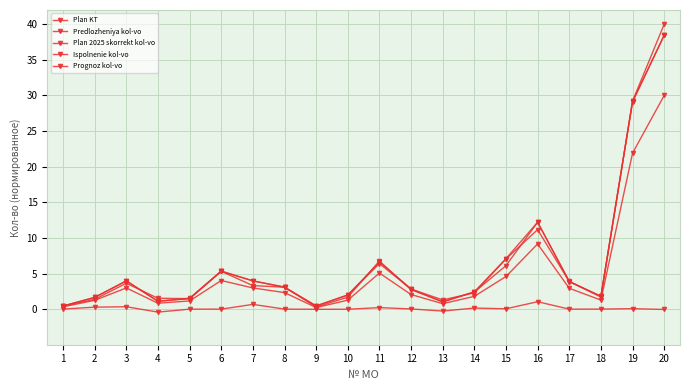

After their last crossing, which series has the higher values: Plan 2025 skorrekt kol-vo or Prognoz kol-vo?

Prognoz kol-vo